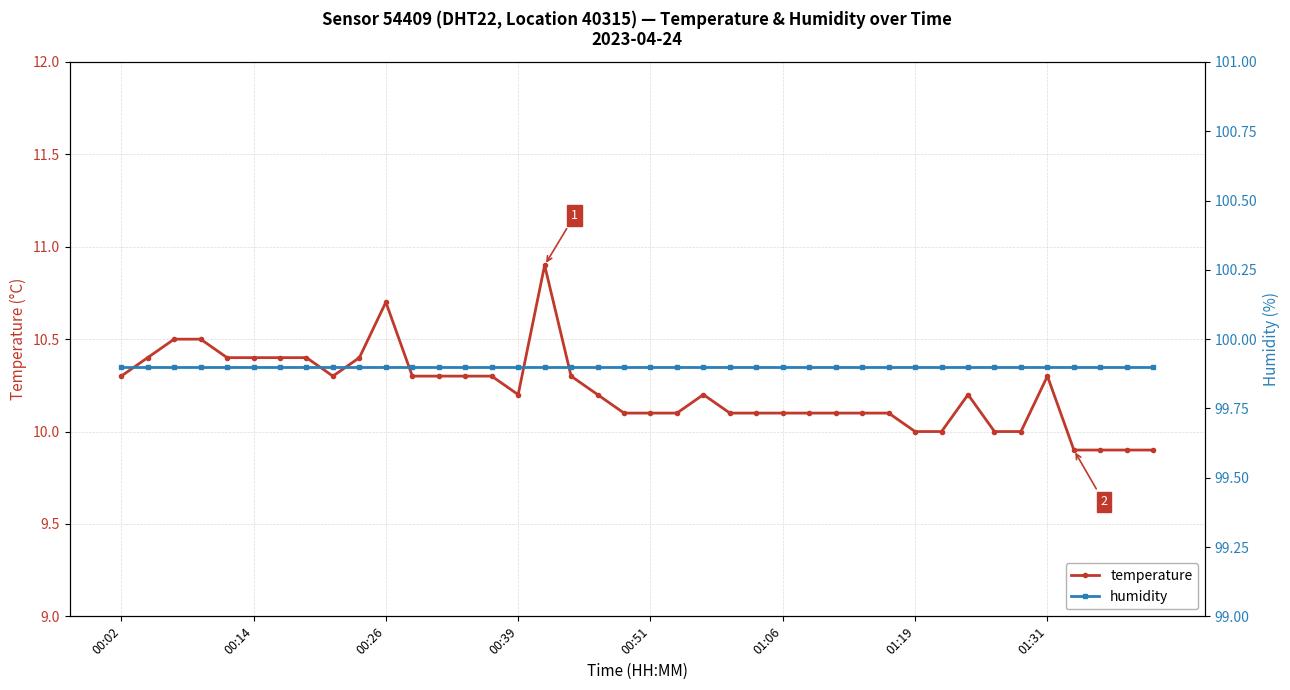

List the series in order of their overall mean, highest first.

humidity, temperature